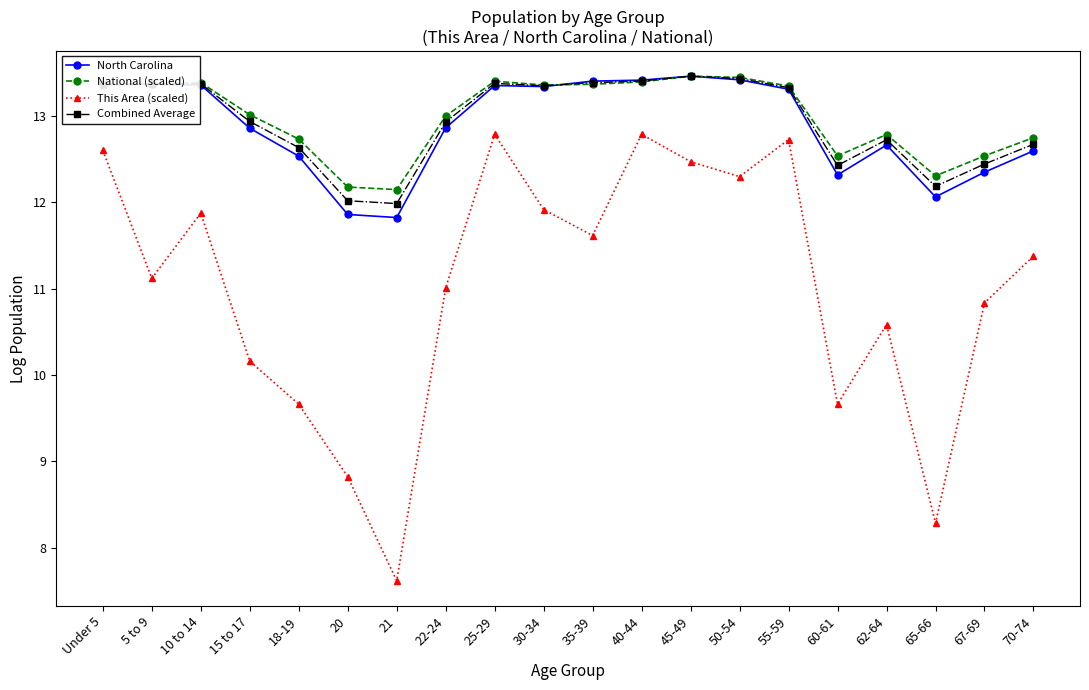

Is the value of This Area (scaled) at 25-29 greater than the value of National (scaled) at 25-29?

No